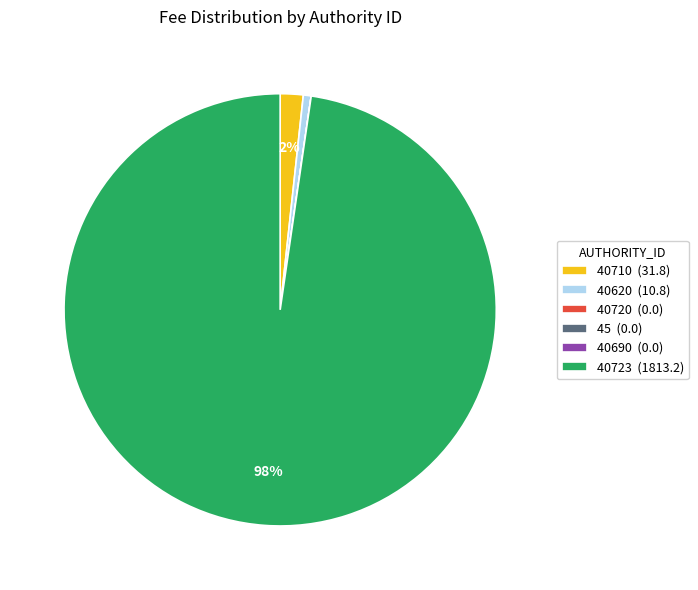

Does any single category account for the majority?

Yes